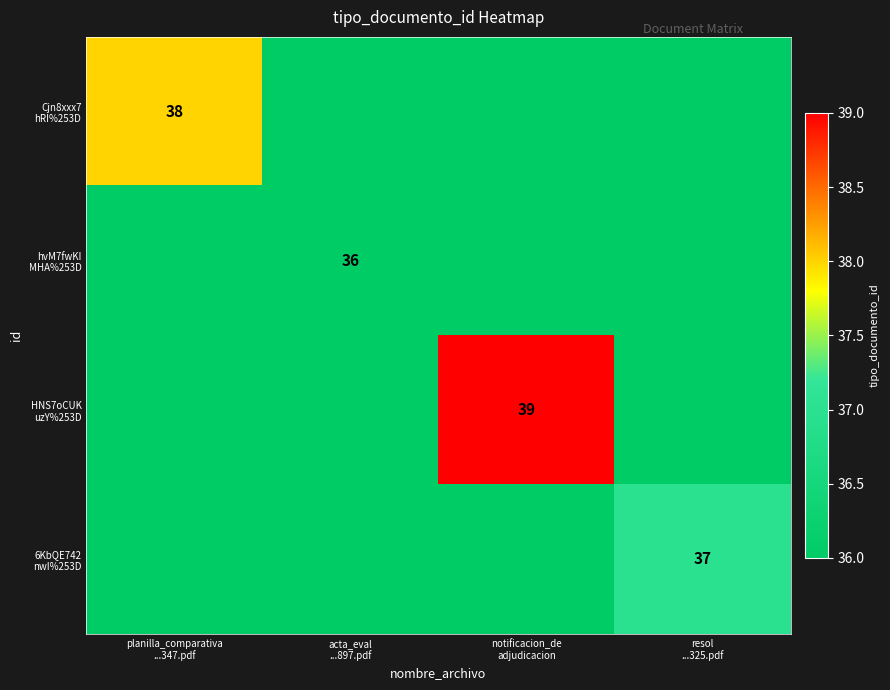

Between planilla_comparativa
...347.pdf and notificacion_de
adjudicacion, which is larger?

planilla_comparativa
...347.pdf